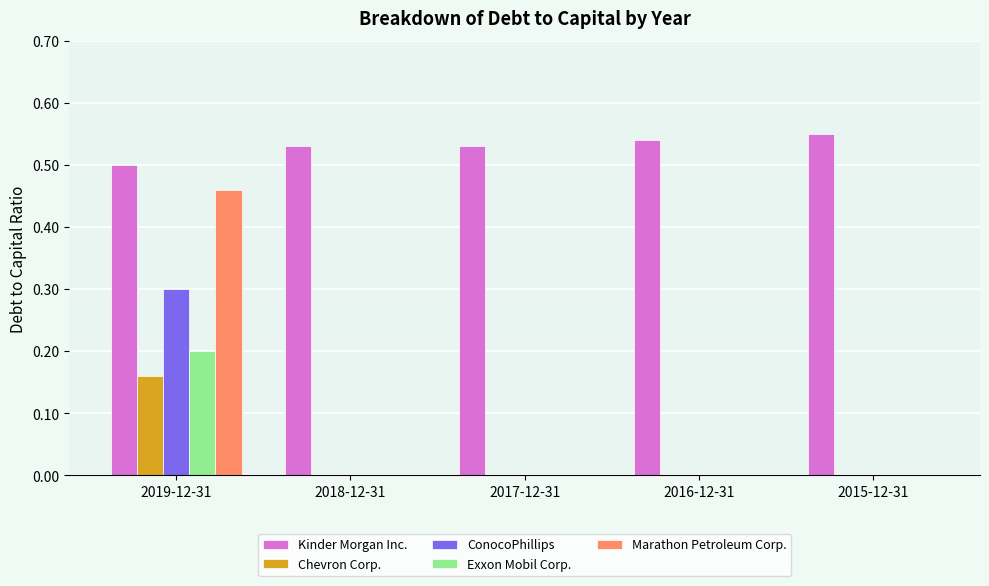

Which series has the largest total across all categories?

Kinder Morgan Inc.